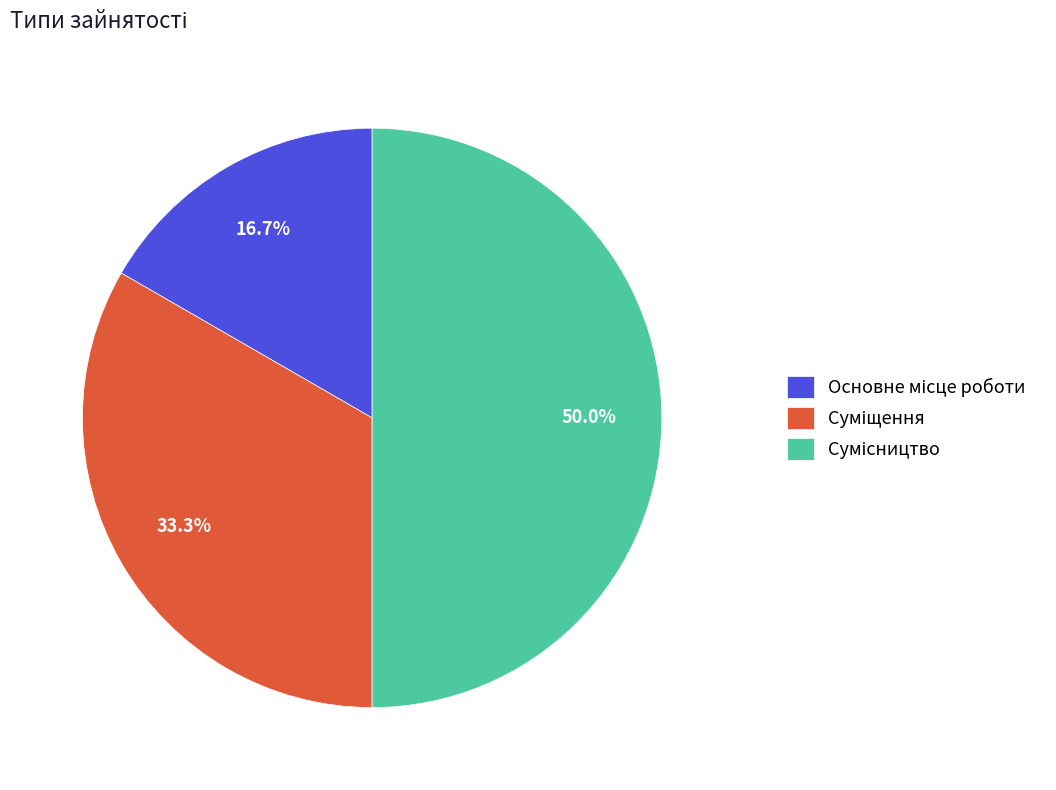

To the nearest percent, what is the difference between the Сумісництво and Суміщення slice percentages?

17%